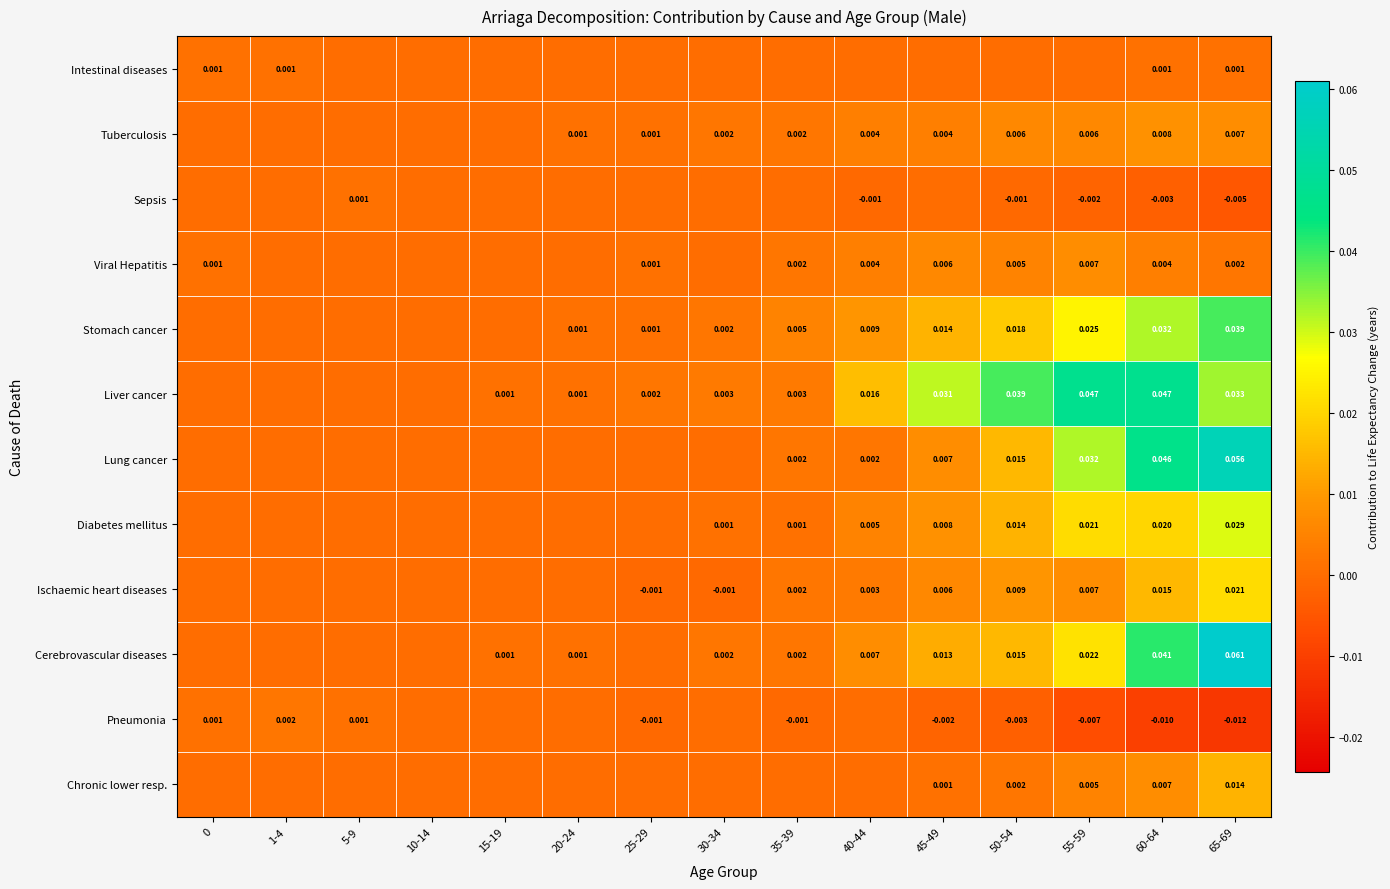

Is the value of Intestinal diseases at 40-44 greater than the value of Stomach cancer at 50-54?

No